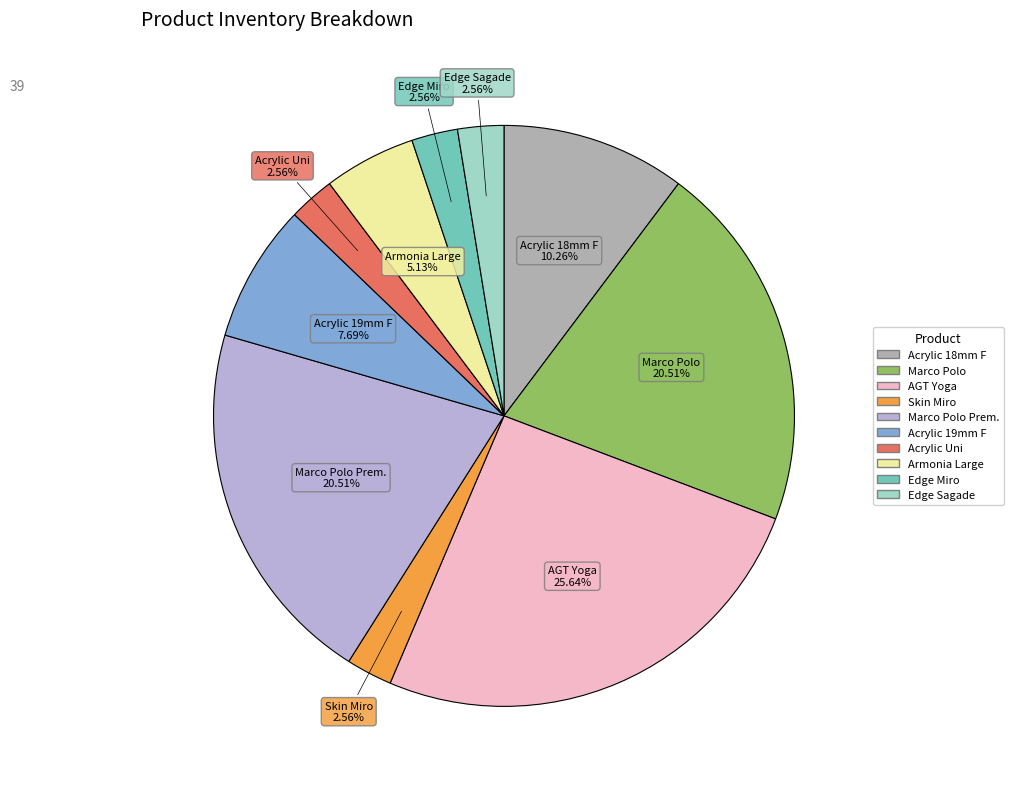

Does any single category account for the majority?

No